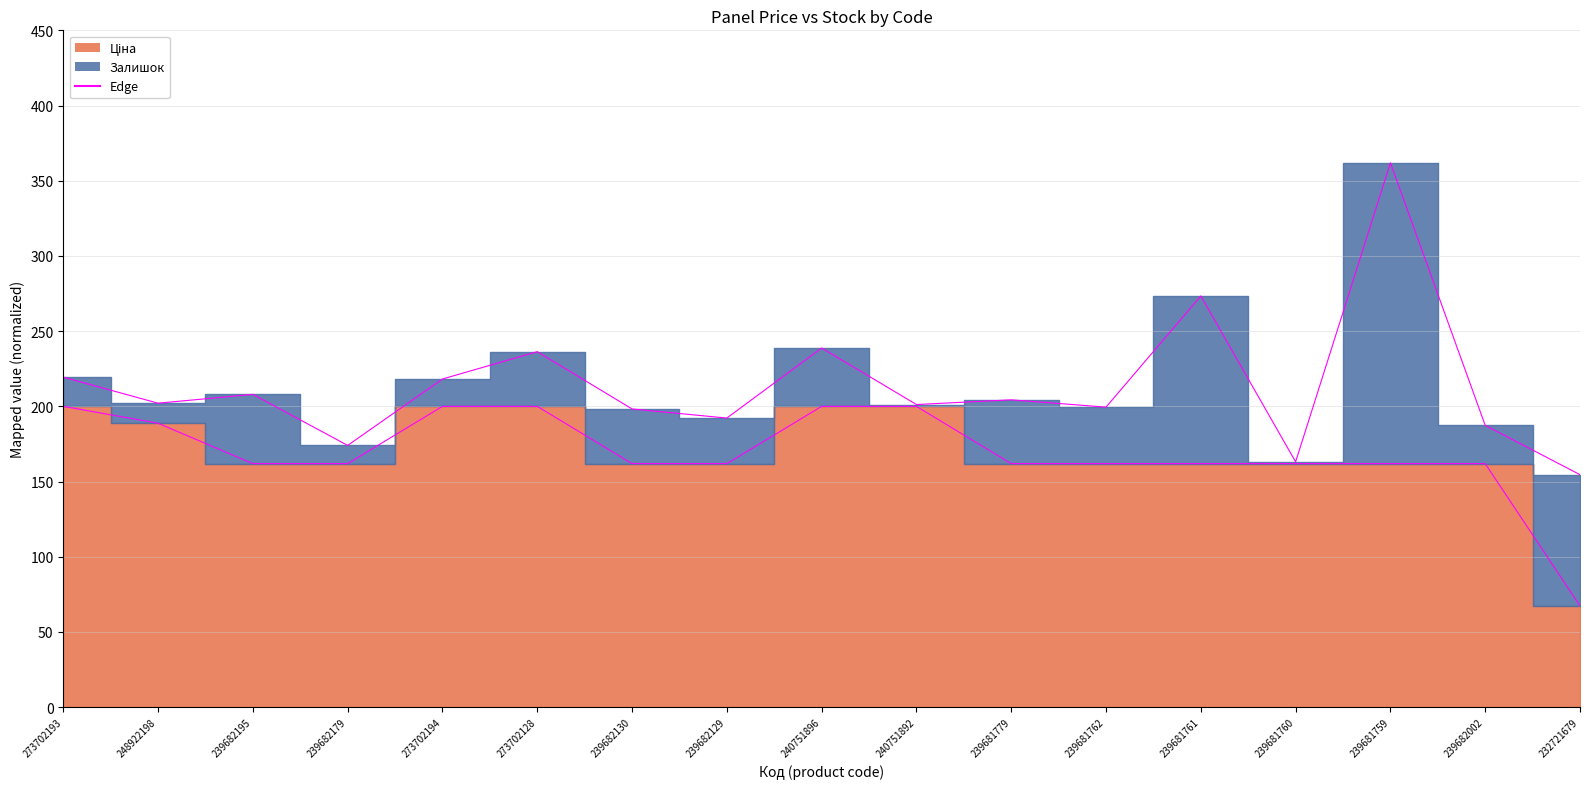

Reading left to right, list all the values displayed in this chart.

Ціна edge: 200.0	188.8	161.9	161.9	200.0	200.0	161.9	161.9	200.0	200.0	161.9	161.9	161.9	161.9	161.9	161.9	67.3
Залишок edge: 219.4	202.1	208.0	174.0	218.2	236.4	198.3	192.2	238.8	201.2	204.3	199.5	273.4	163.1	361.9	187.4	154.6